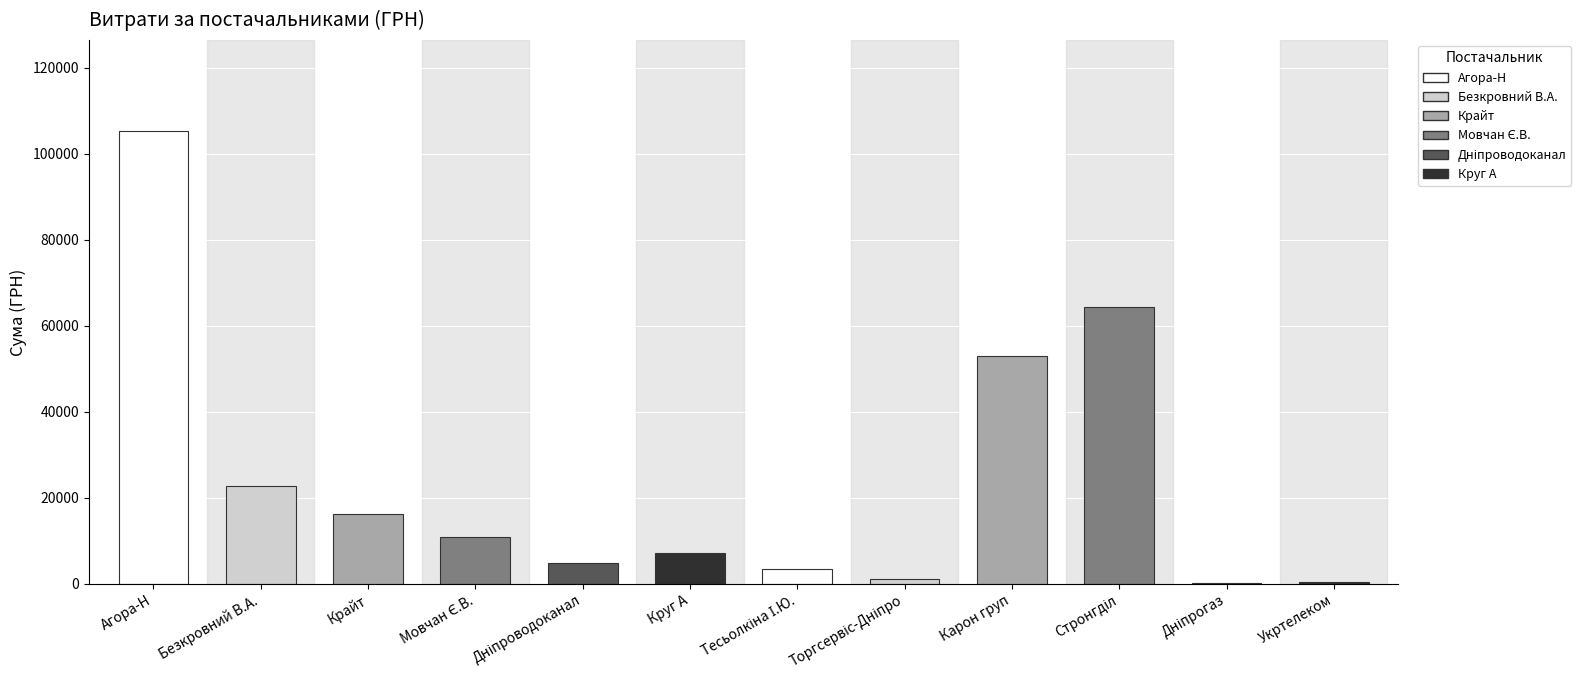

How many distinct data groups are displayed?

1